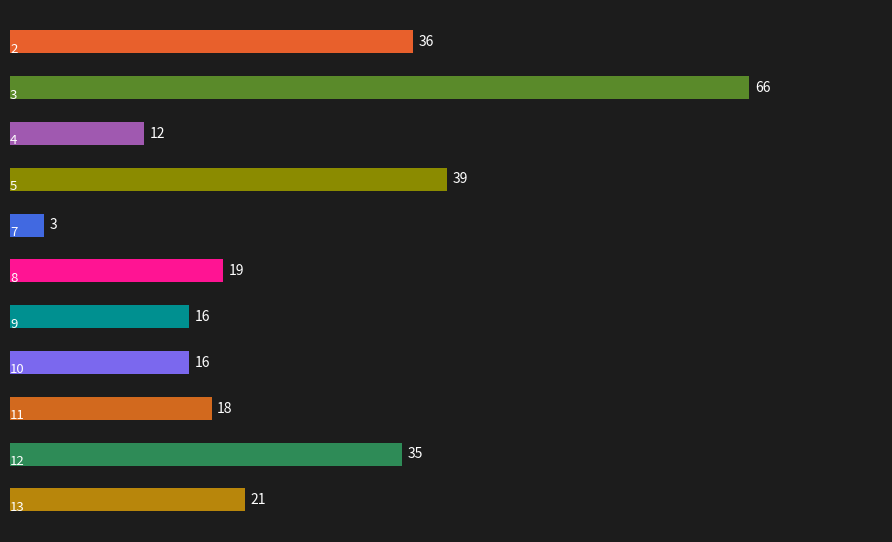

What is the minimum value shown in the chart?

3